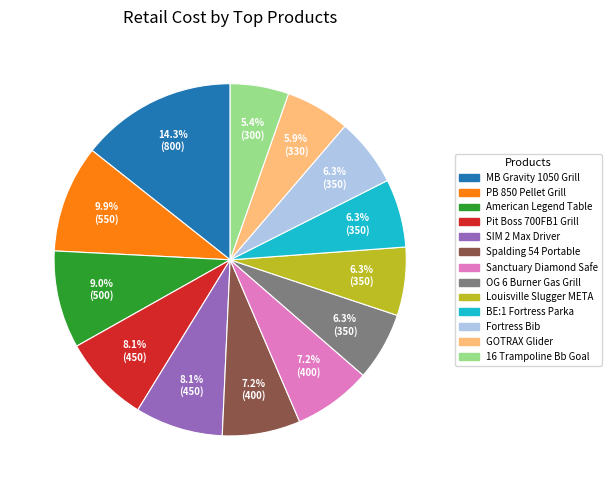

Is there a majority slice in this chart?

No